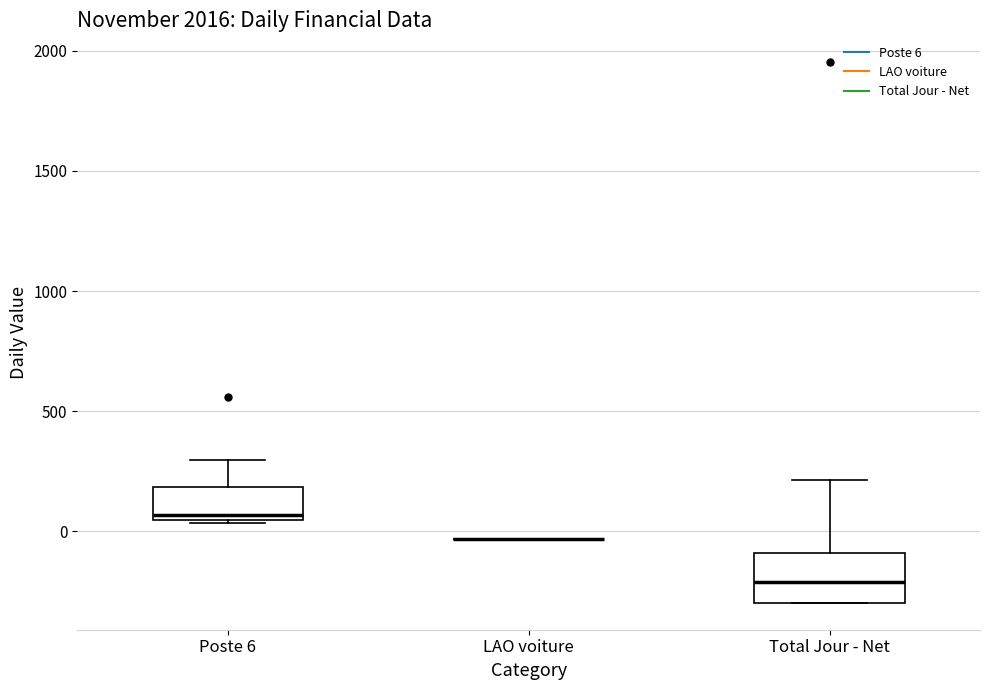

Reading left to right, read every box against the y-axis: the position of its median line, the range the box covers, and the ends of its whiskers. The values are not printed on the chart, so give them approximately, as read against the axis.

Poste 6: median 50 (just above the box's lower edge), box 50 to 200, whiskers 50 to 300
LAO voiture: box collapsed to a line at -50, whiskers -50 to -50
Total Jour - Net: median -200, box -300 to -100, whiskers -300 to 200